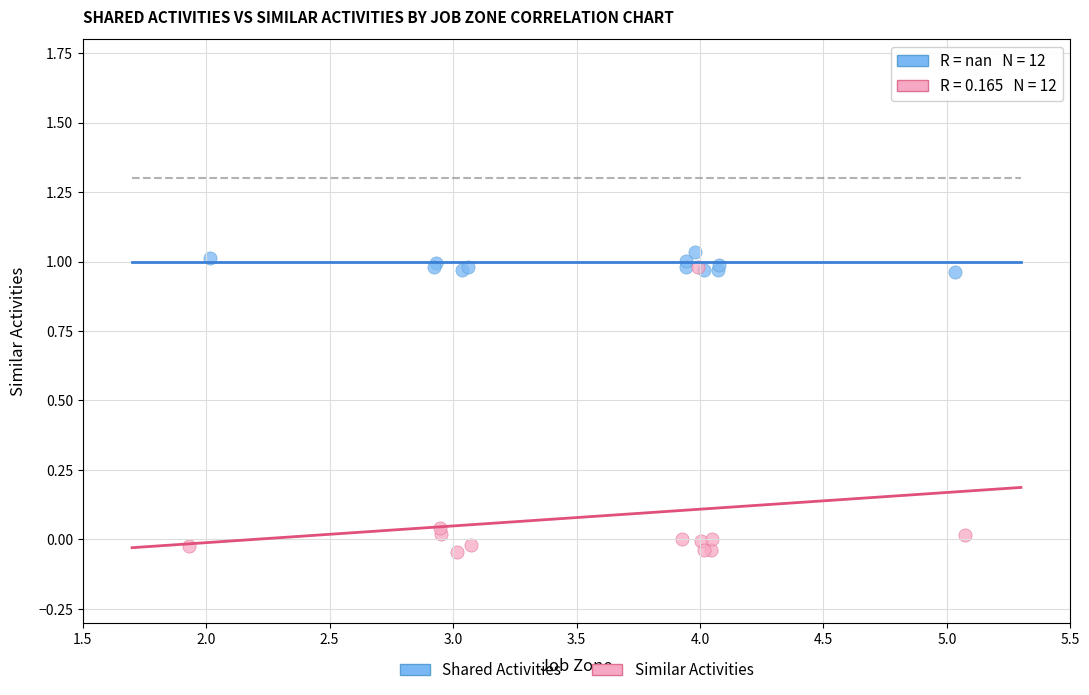

Which series contains the lowest Y value?

Similar Activities